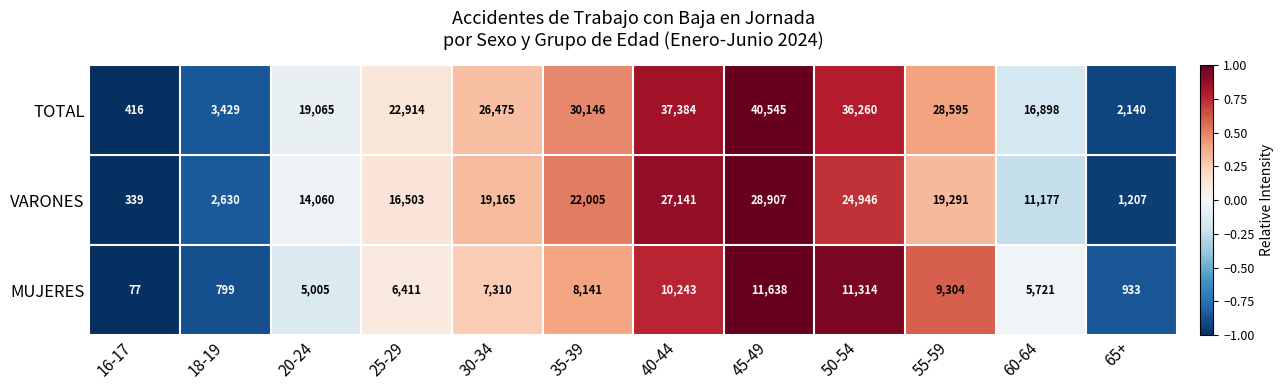

Which series has the widest spread of values?

TOTAL